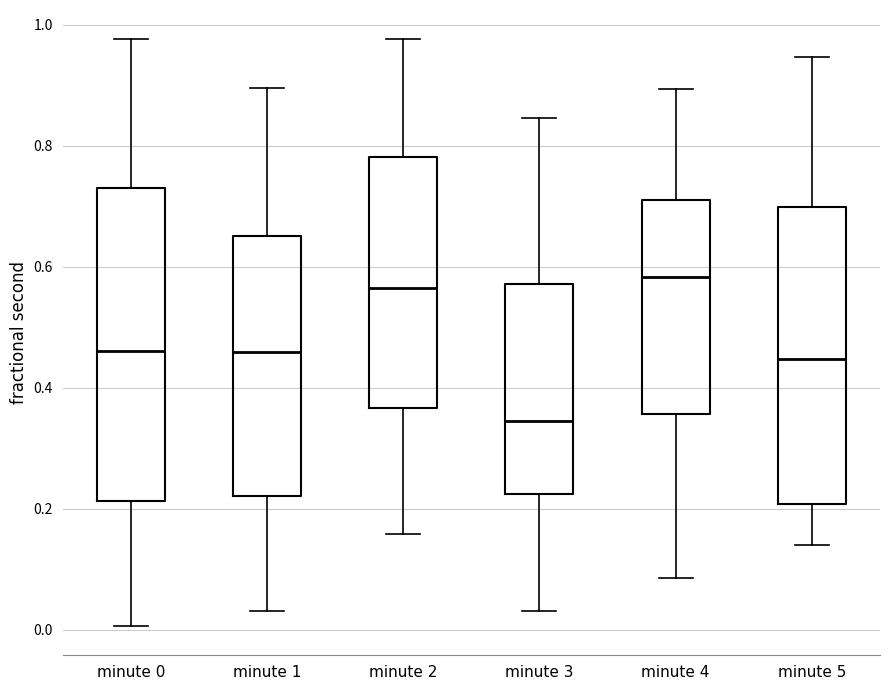

Where does the upper whisker of the box for minute 3 end on the y-axis? The values are not printed on the chart, so give them approximately, as read against the axis.

0.84